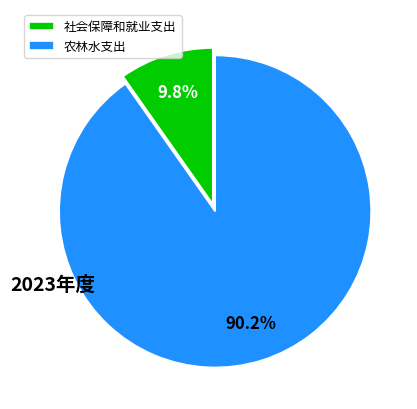

To the nearest percent, what is the difference between the largest and smallest slice percentages?

80%